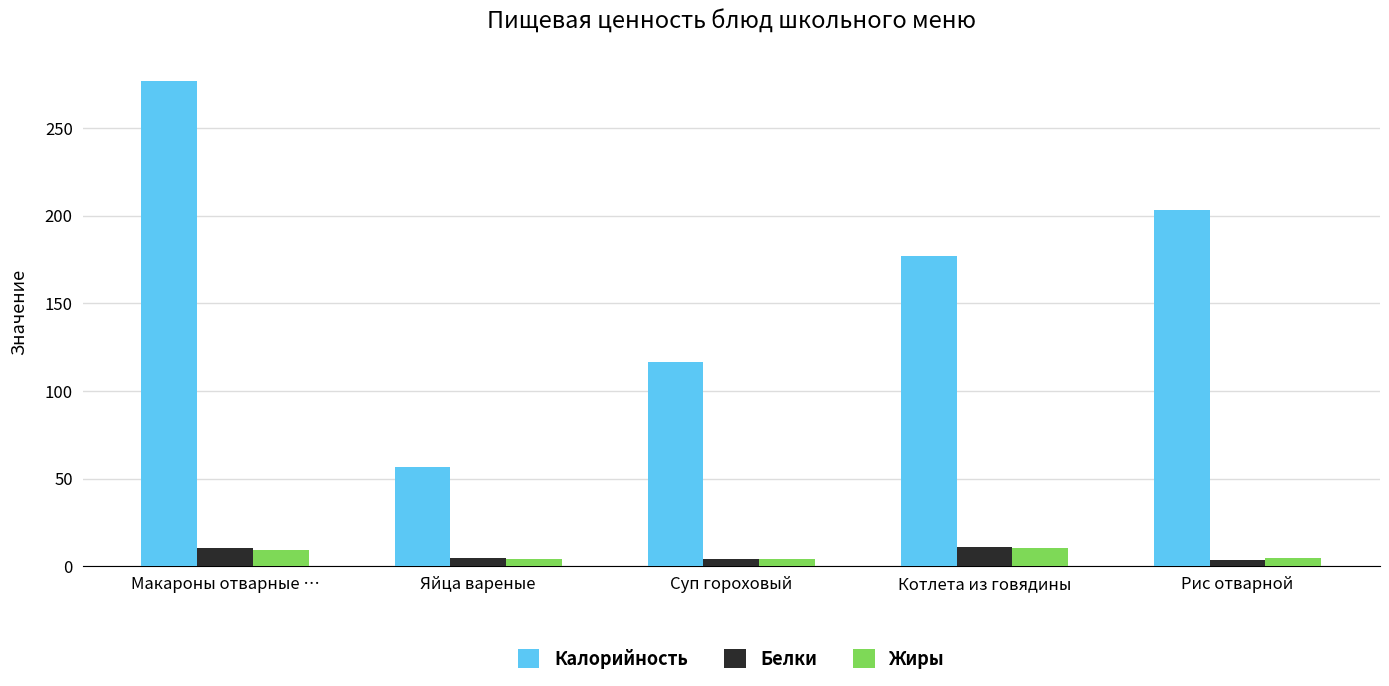

What is the difference between the second highest and second lowest values in the Калорийность series?

86.7